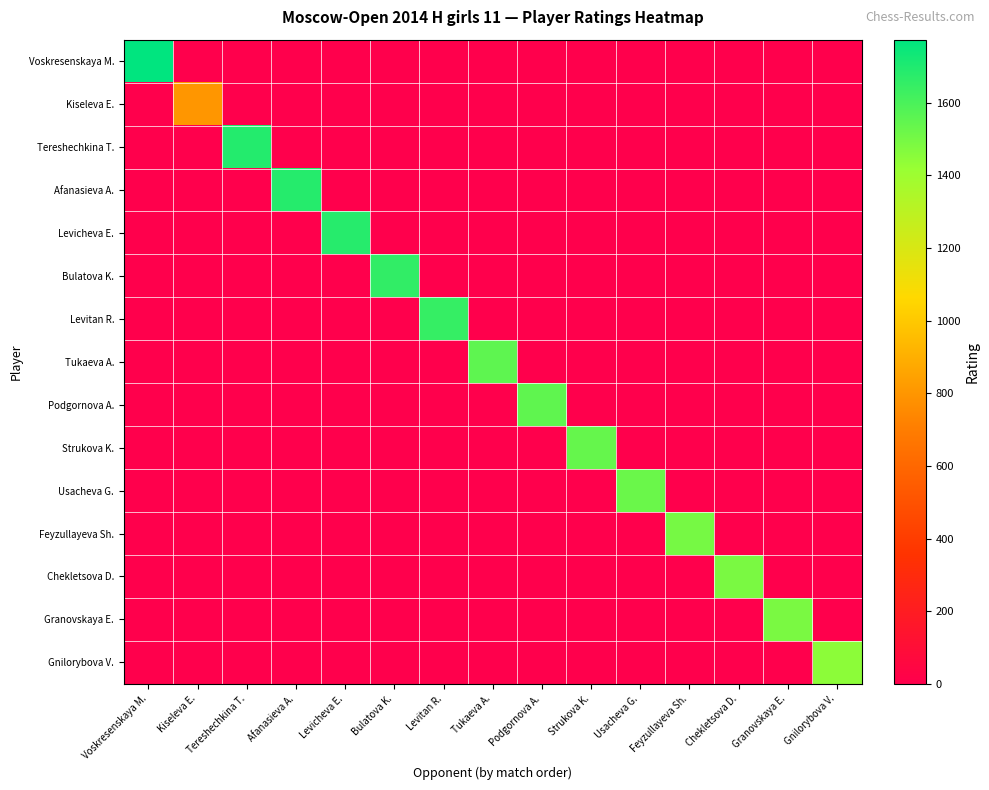

Which series has the largest total across all categories?

Voskresenskaya M.